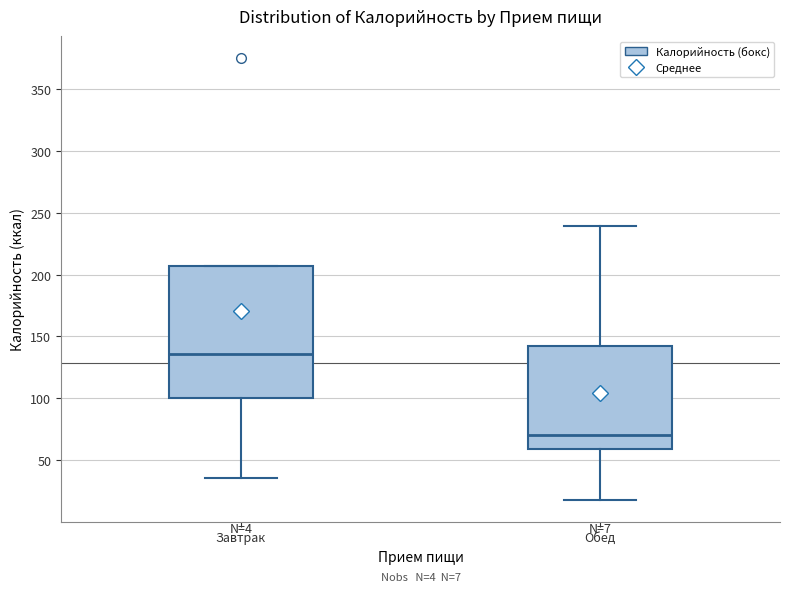

Where is the lower edge of the box for Завтрак on the y-axis? The values are not printed on the chart, so give them approximately, as read against the axis.

100